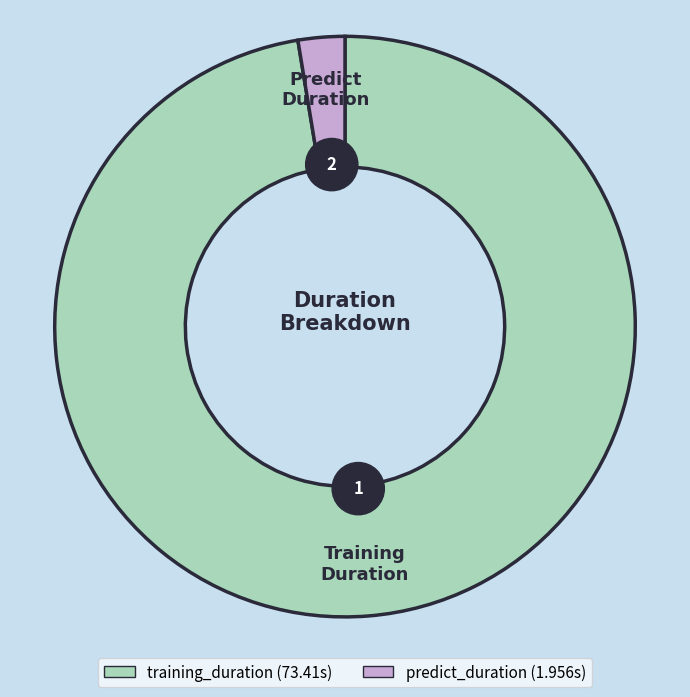

What is the largest slice in the pie chart?

training_duration